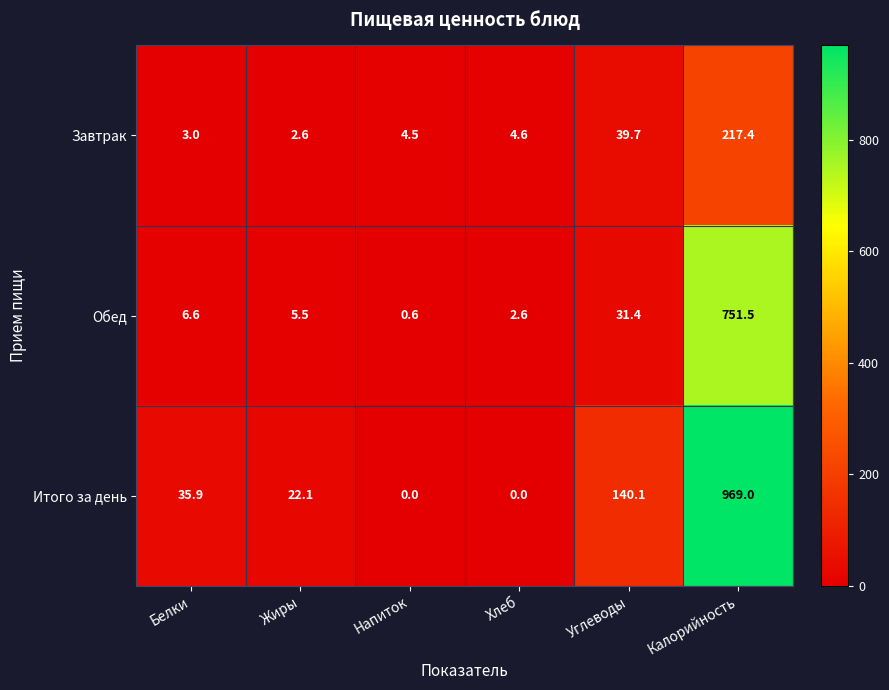

At which category is the sum across all series the highest?

Калорийность